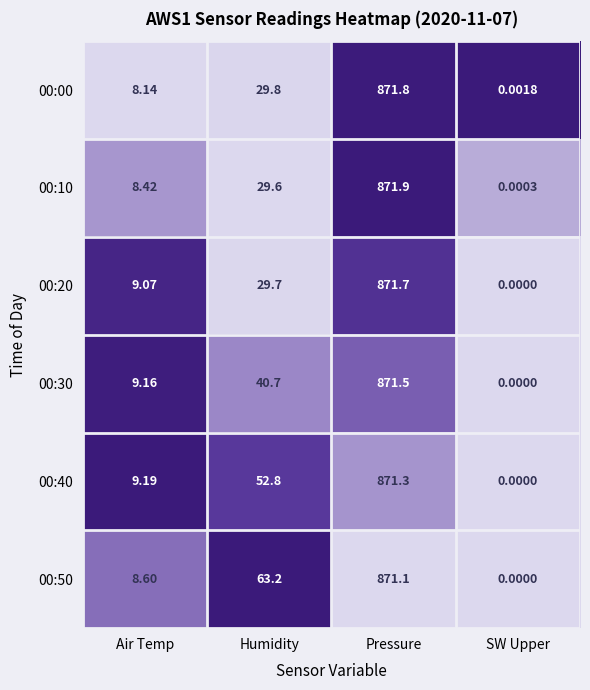

Rank the categories by 00:10 value from highest to lowest.

Pressure, Humidity, Air Temp, SW Upper